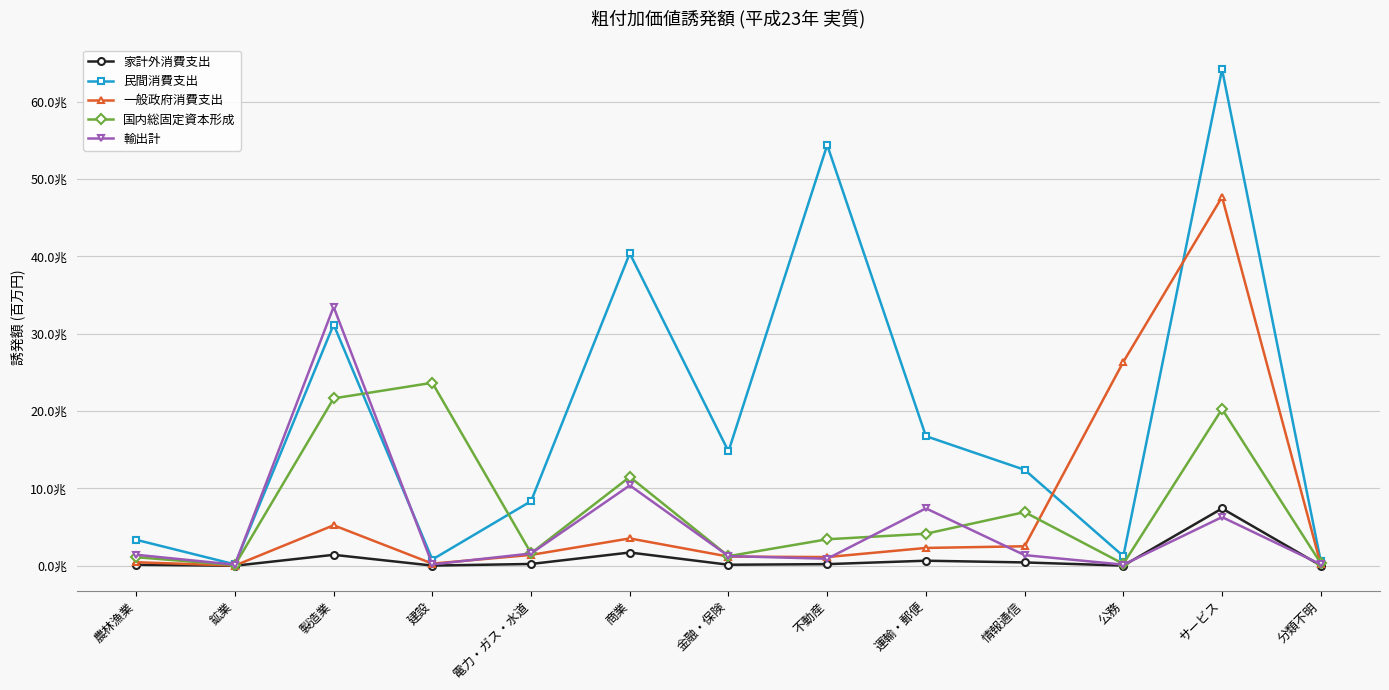

What is the spread (max minus min) of values at 製造業?

32060380